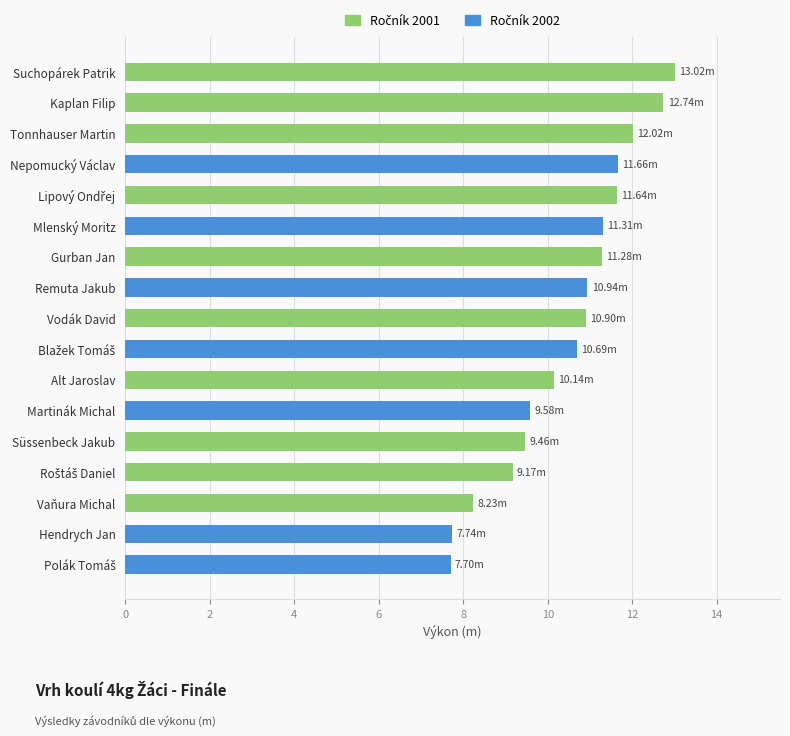

What is the label of the 3rd bar from the top?

Tonnhauser Martin